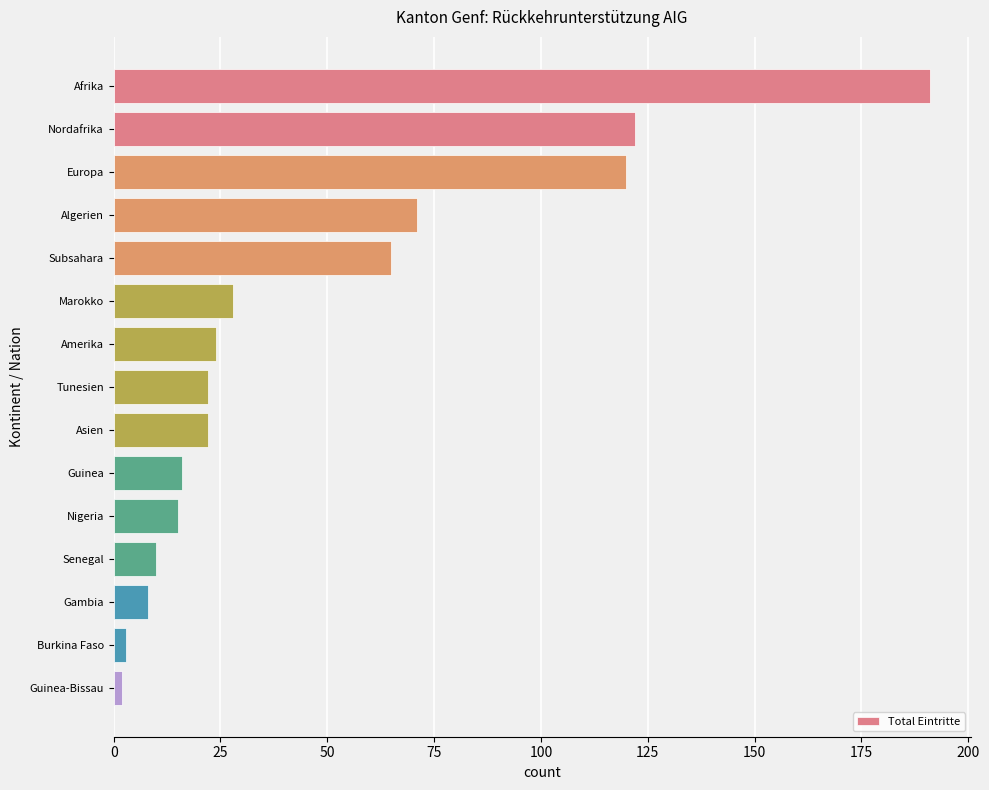

True or false: the data shows 340 at Afrika.

False